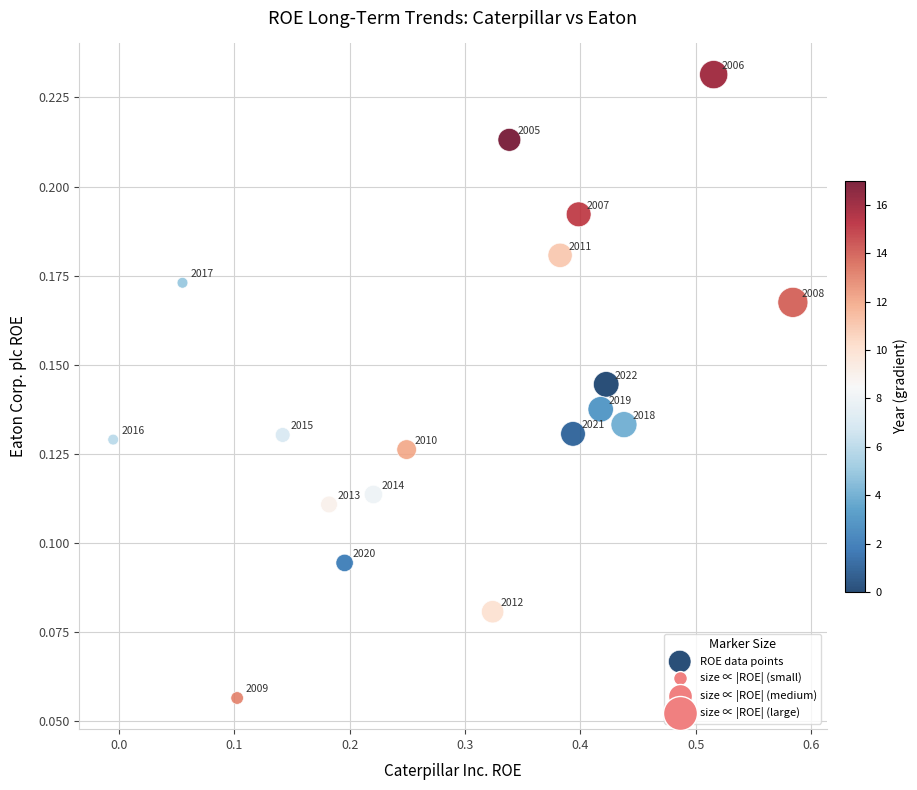

What is the range of X values (max minus min)?

0.6